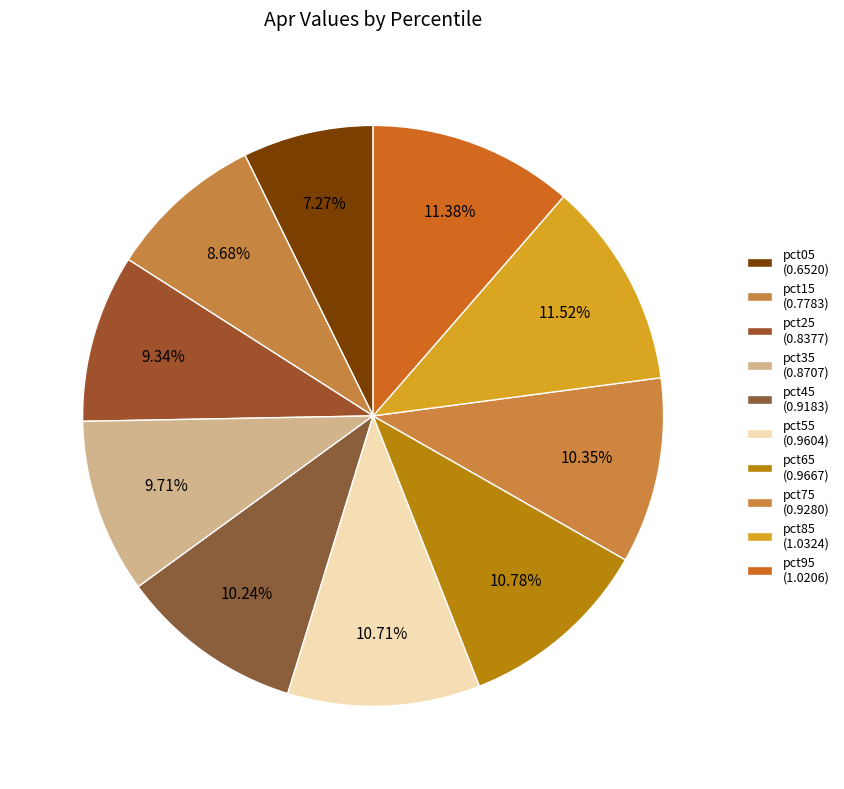

Rank the categories by value from highest to lowest.

pct85, pct95, pct65, pct55, pct75, pct45, pct35, pct25, pct15, pct05